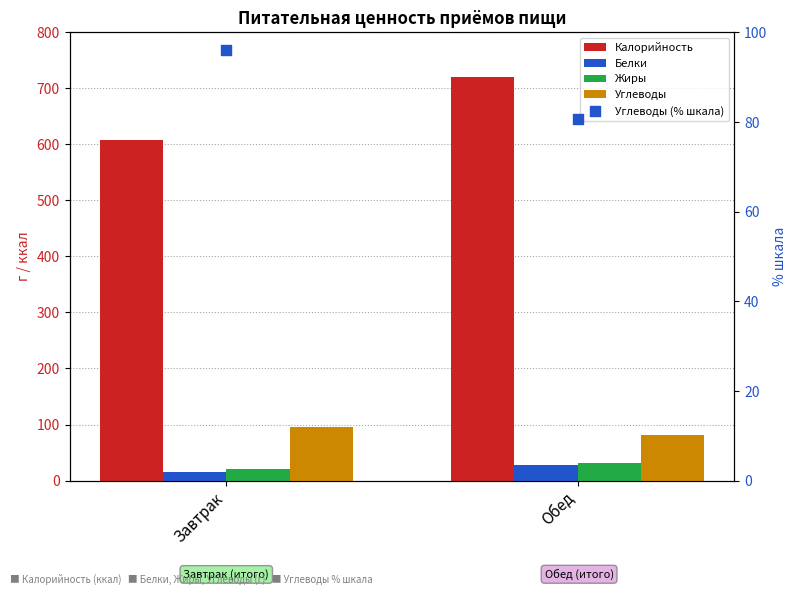

Which series has the largest Y range (max minus min)?

Калорийность